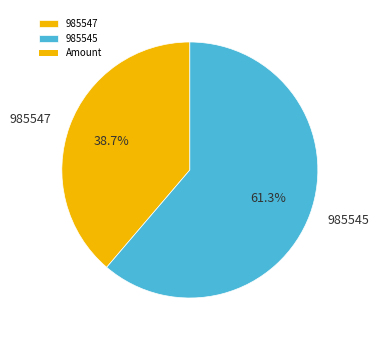

True or false: 985545 accounts for 48% of the total.

False